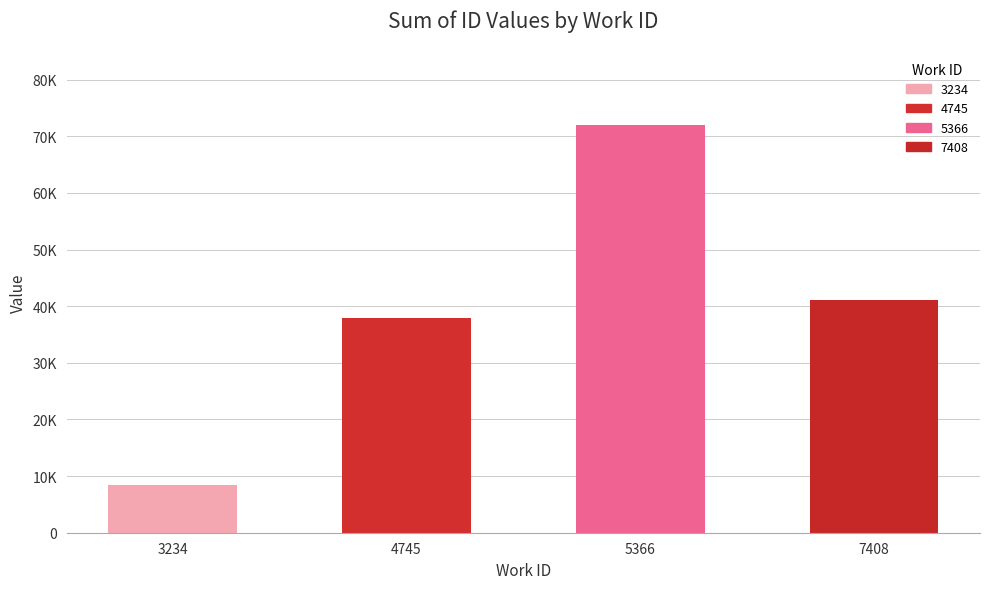

Rank the categories by value from lowest to highest.

3234, 4745, 7408, 5366